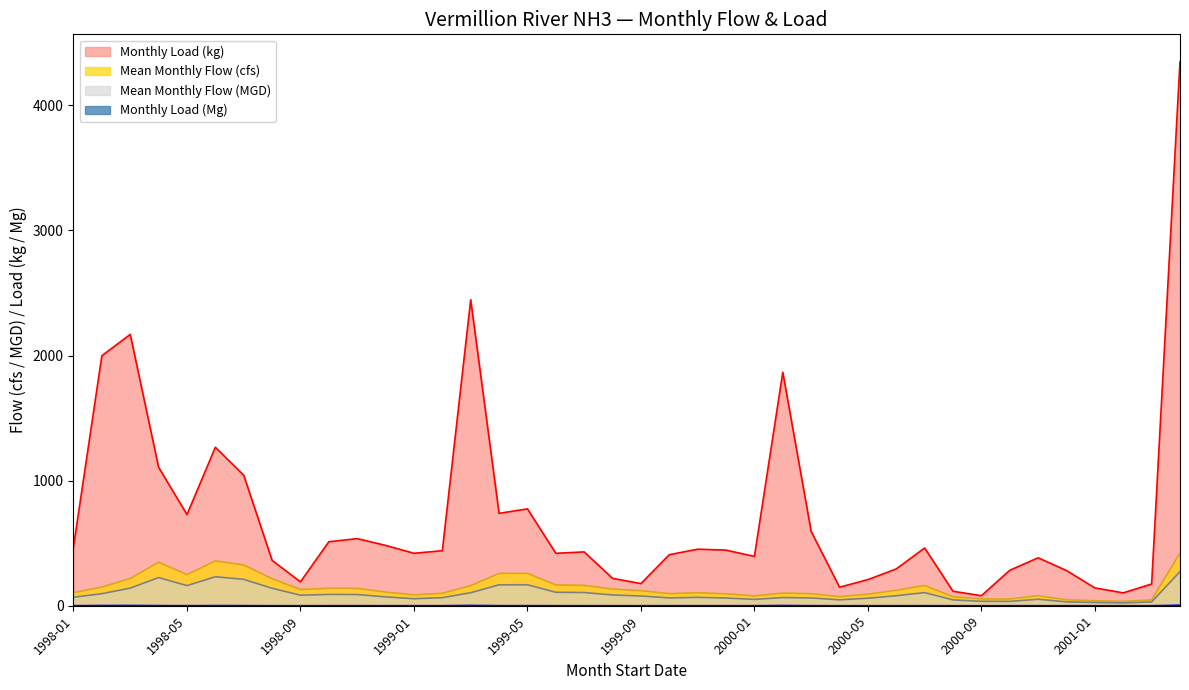

How many interior local valleys does the Monthly Load (Mg) series have?

10